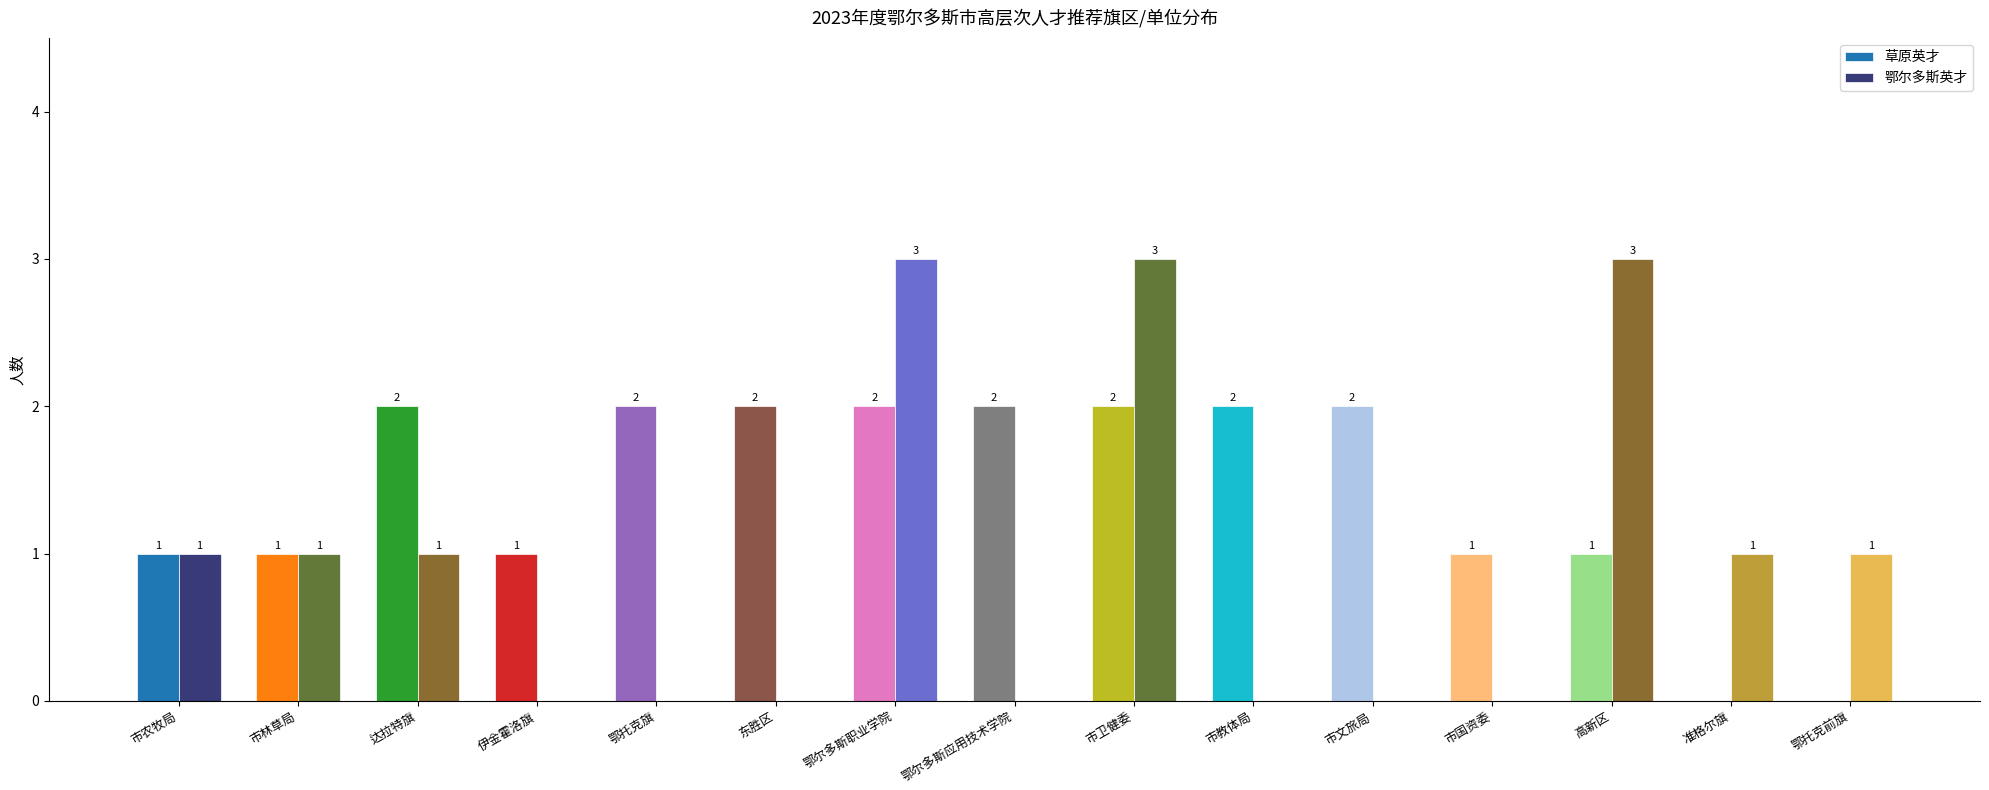

Is the value of 草原英才 at 市教体局 greater than the value of 鄂尔多斯英才 at 鄂尔多斯应用技术学院?

Yes